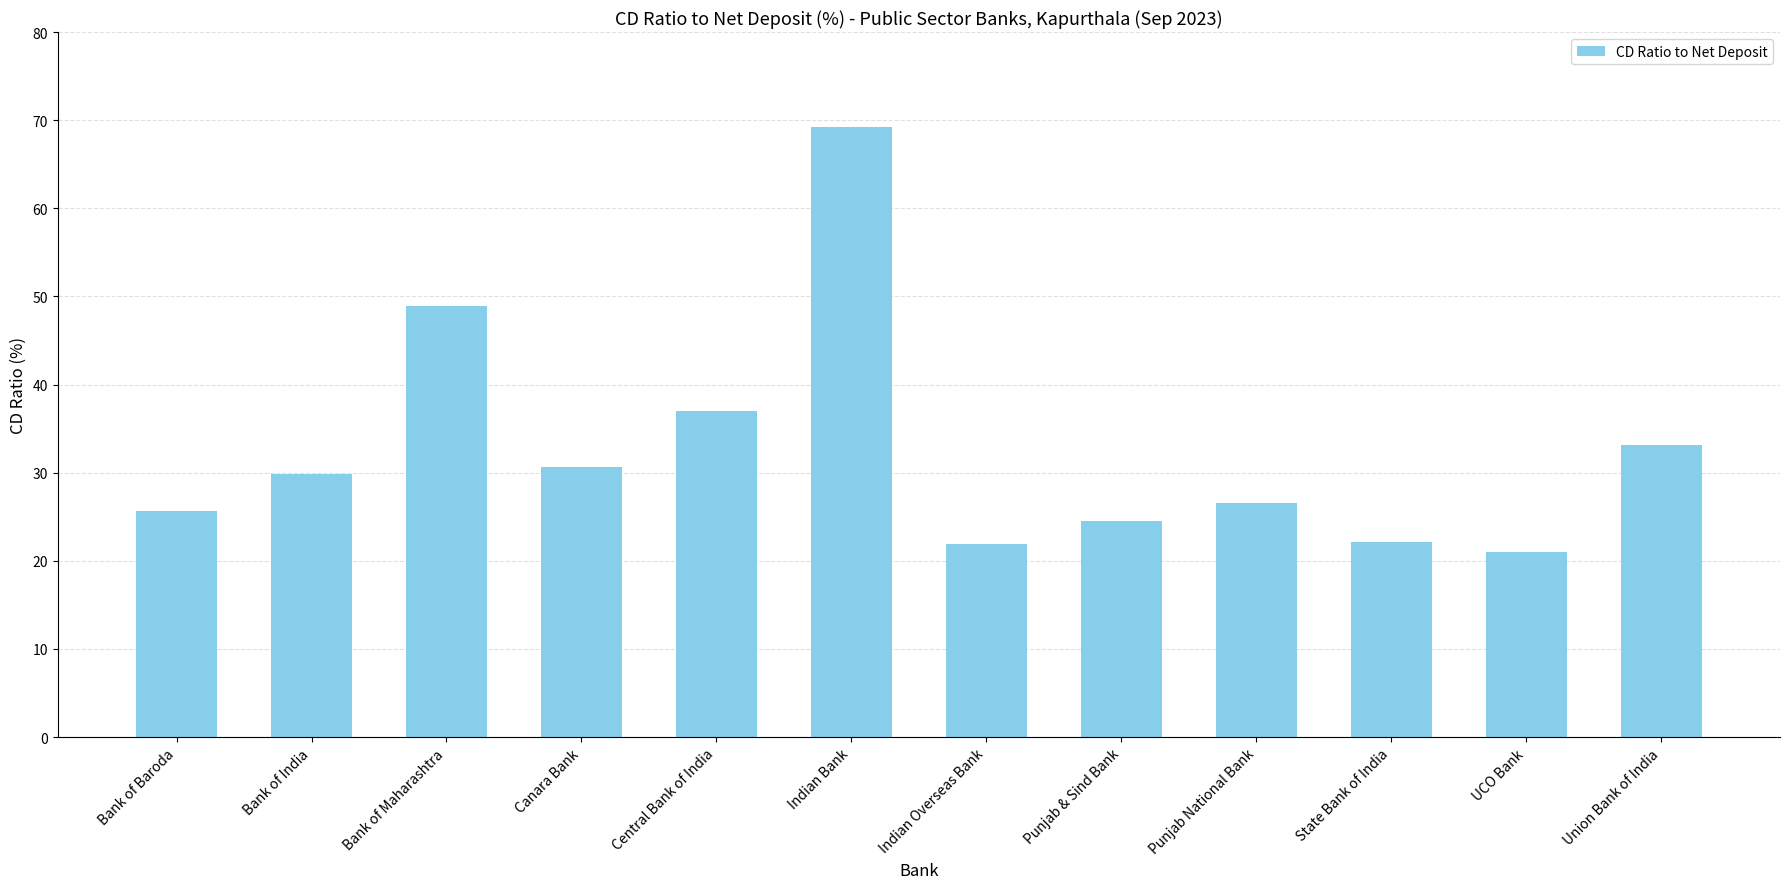

What is the change in value from Indian Overseas Bank to UCO Bank?

-1.0